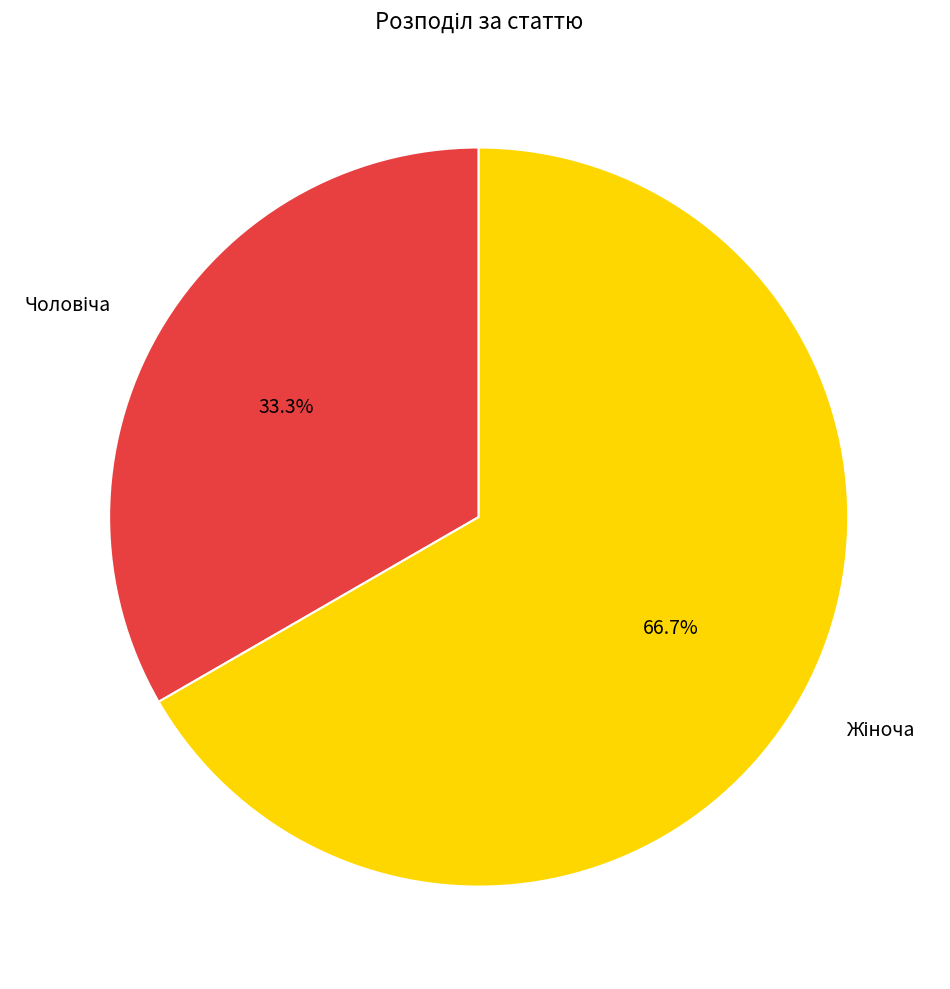

Does any single category account for the majority?

Yes